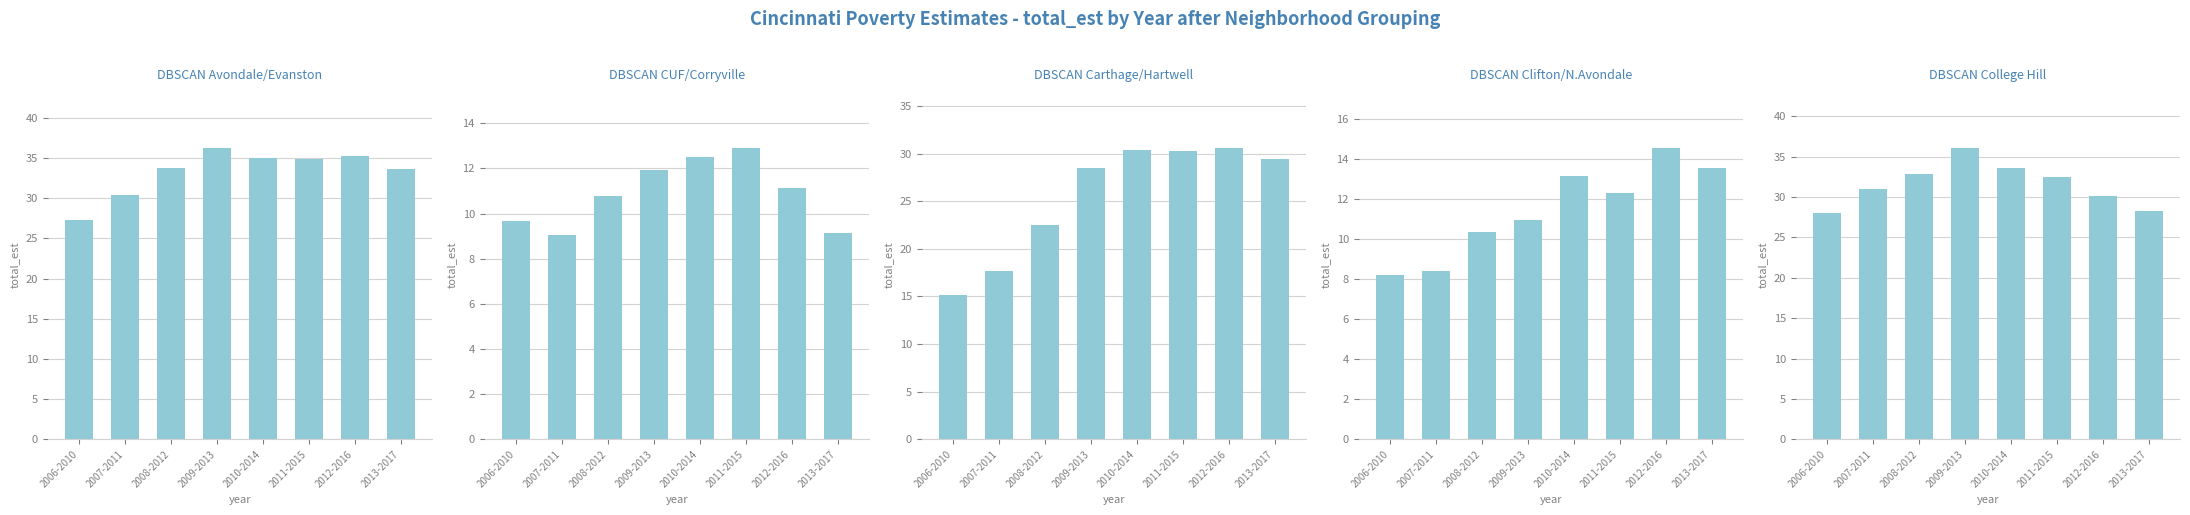

What position from the left is 2009-2013?

4